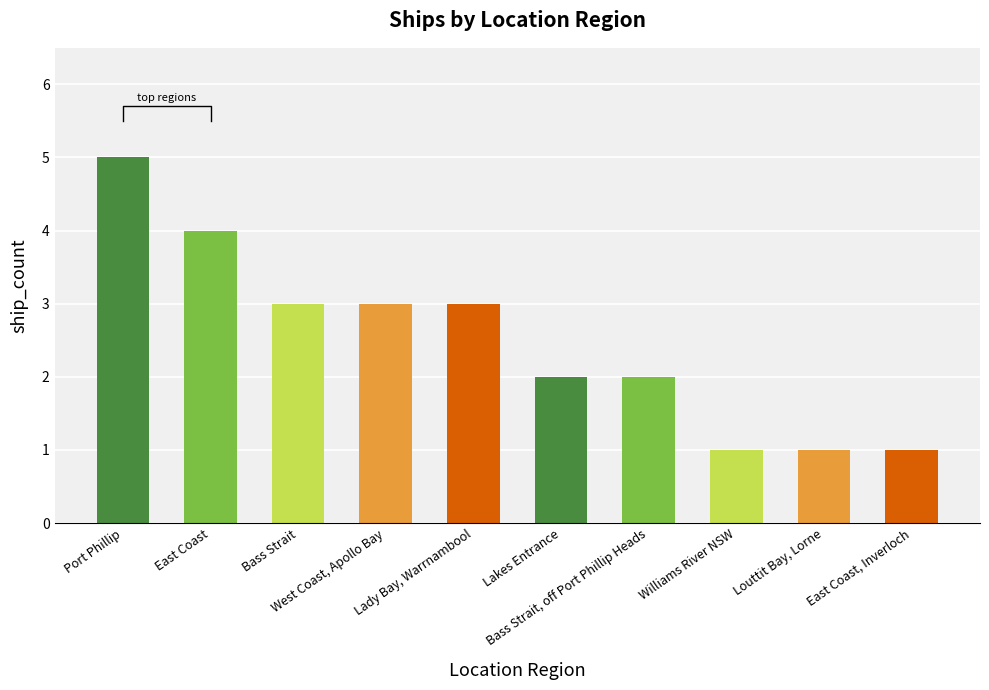

What is the change in value from Bass Strait to East Coast, Inverloch?

-2